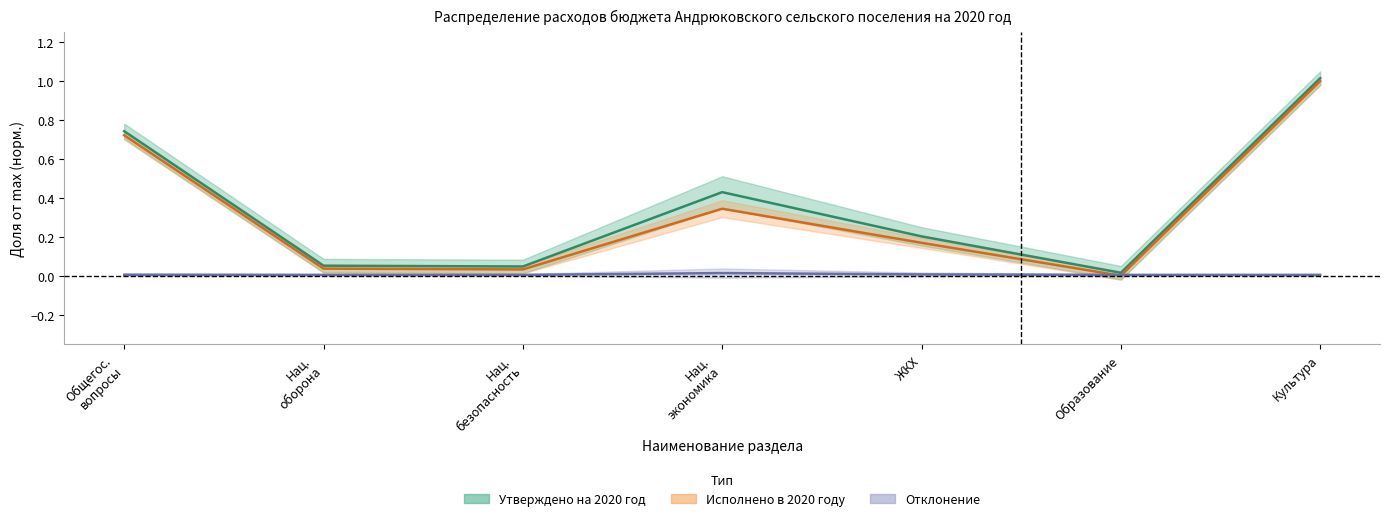

What position from the left is Нац. безопасность?

3